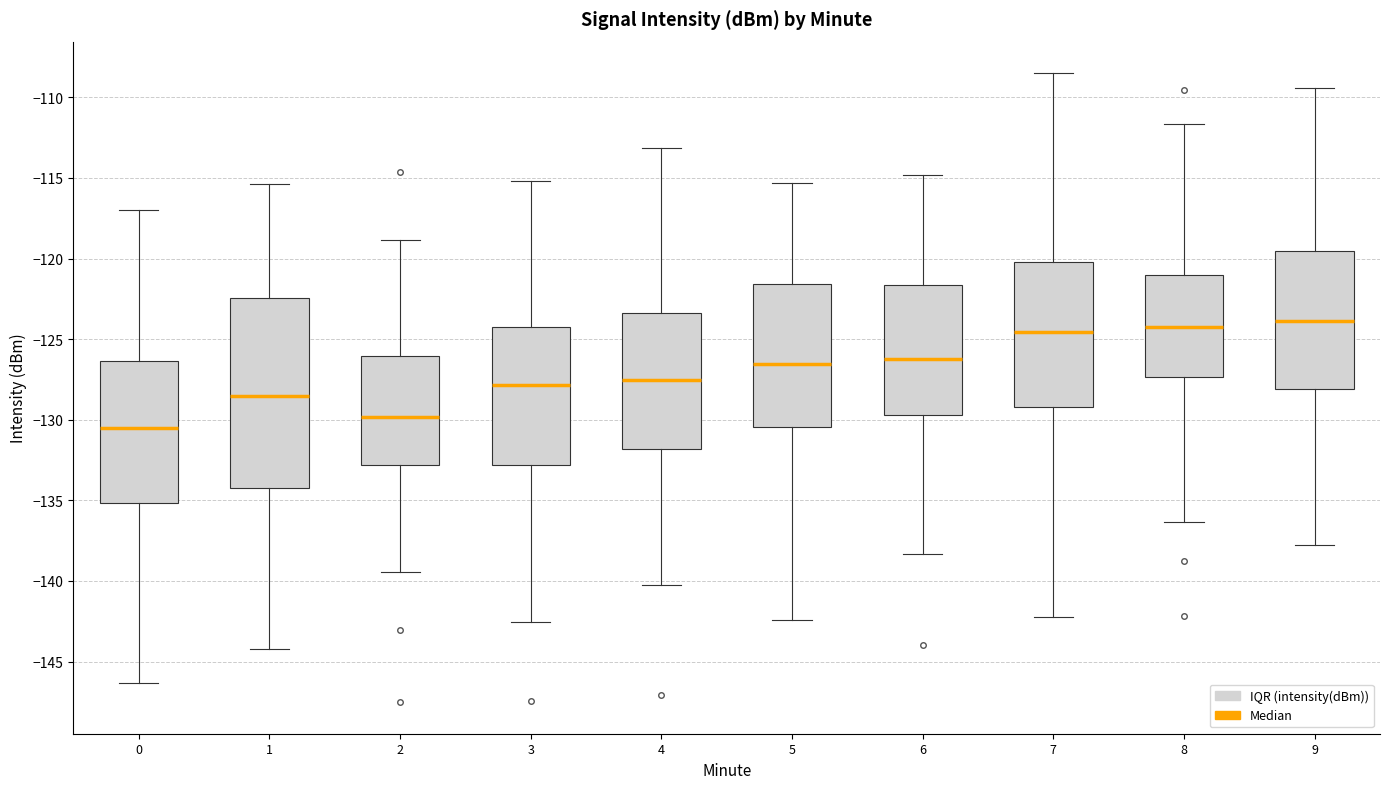

Where is the lower edge of the box at x = 1 on the y-axis? The values are not printed on the chart, so give them approximately, as read against the axis.

-134.0